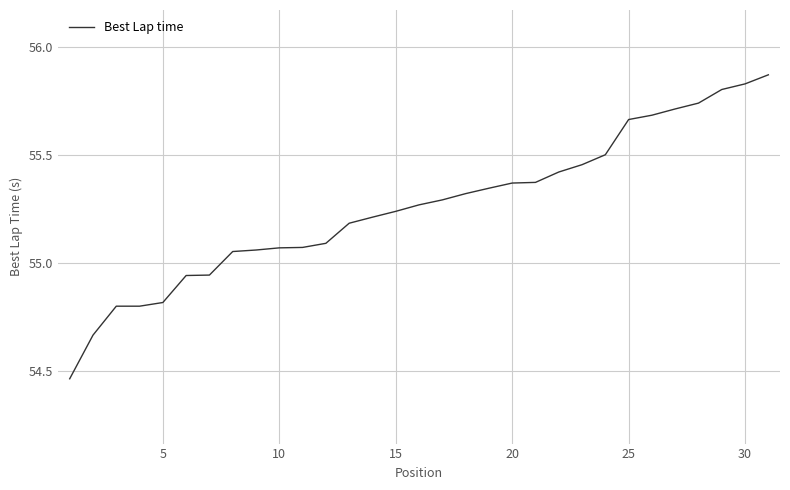

What is the difference between the maximum and minimum values?

1.4